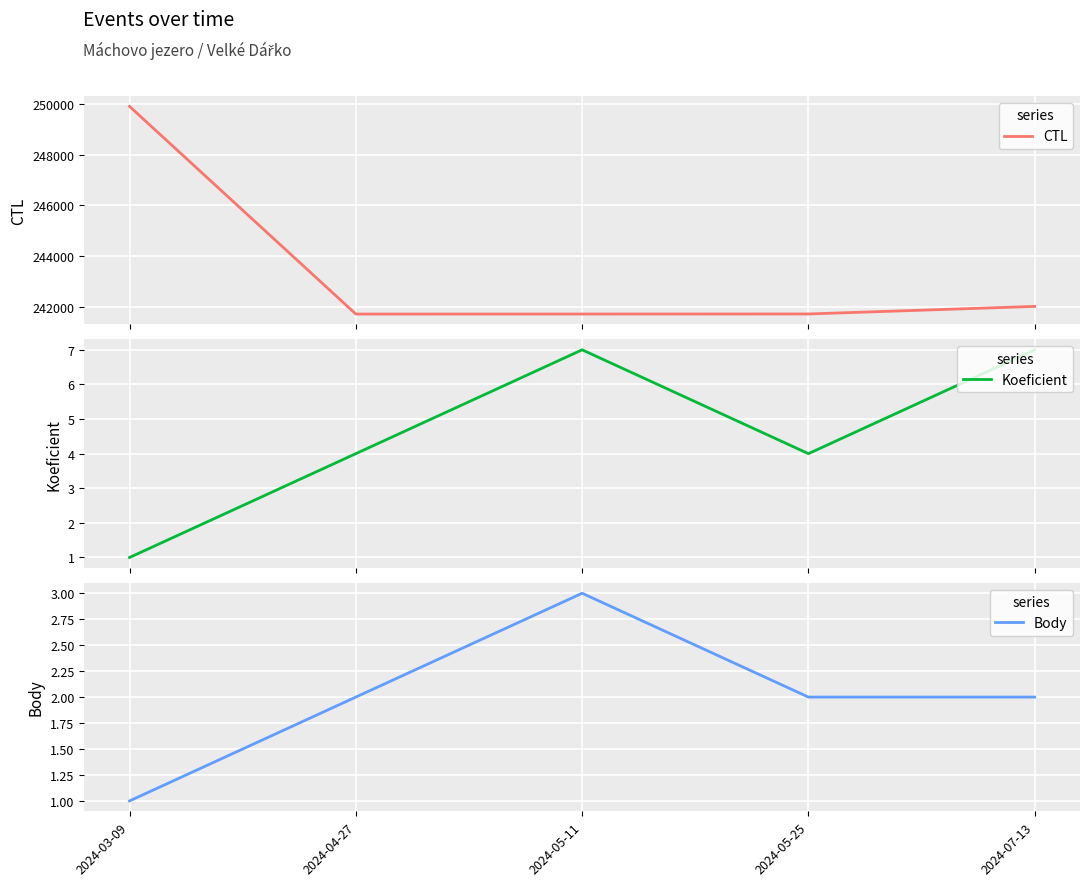

How many data points in Body are above 2?

1